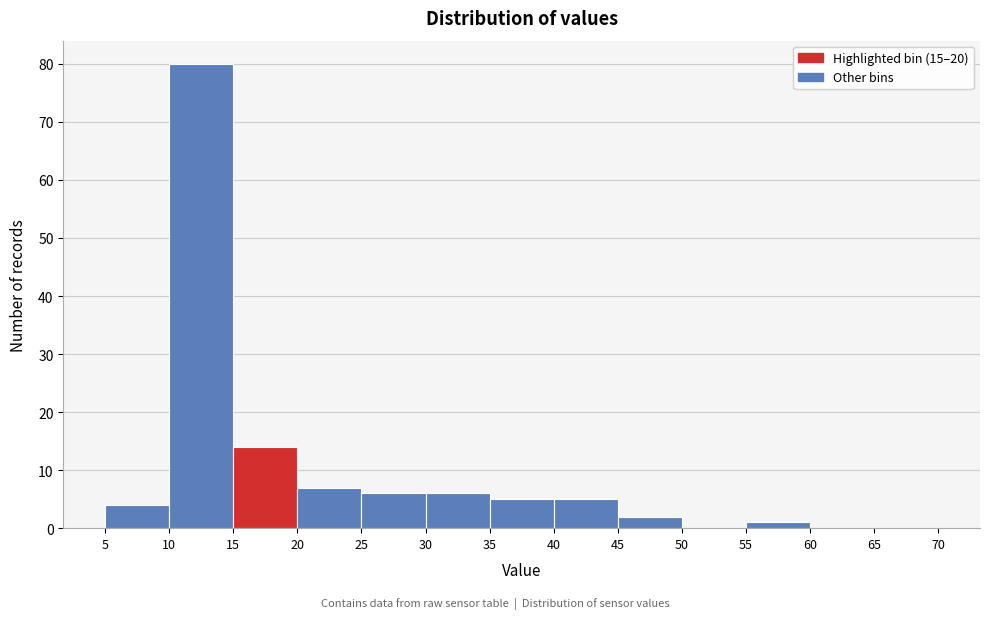

Over which range of the x-axis is the bar tallest?

10 to 15